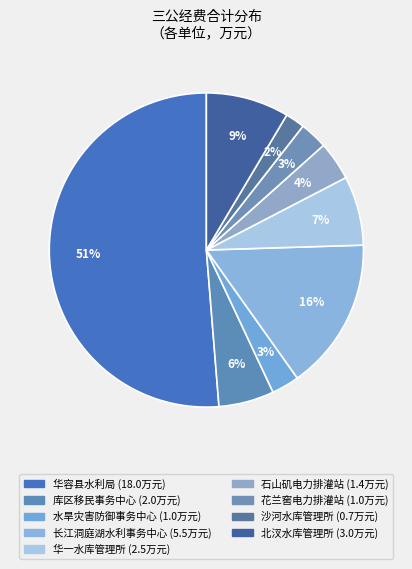

How many slices are in this pie chart?

9